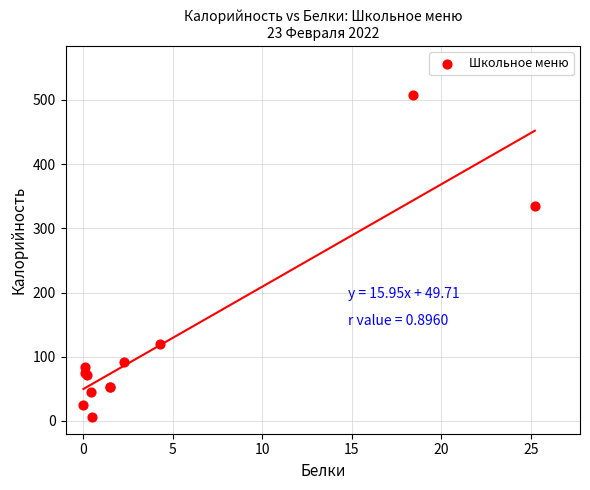

What Y value in the scatter plot is closest to 257?

334.4